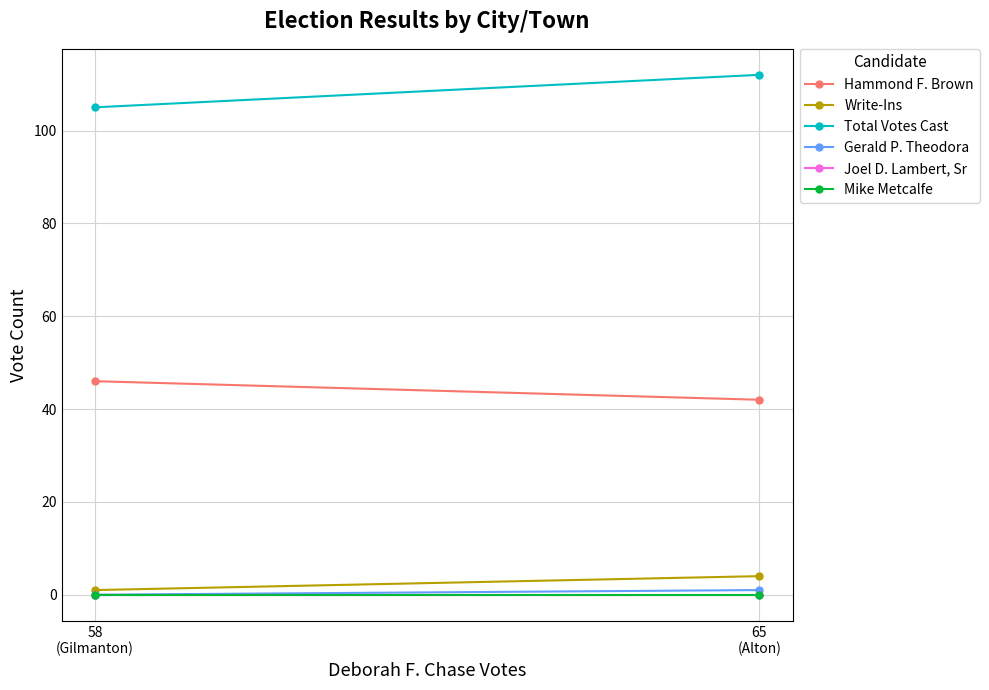

The Gerald P. Theodora series shows 1 at 65
(Alton). True or false?

True